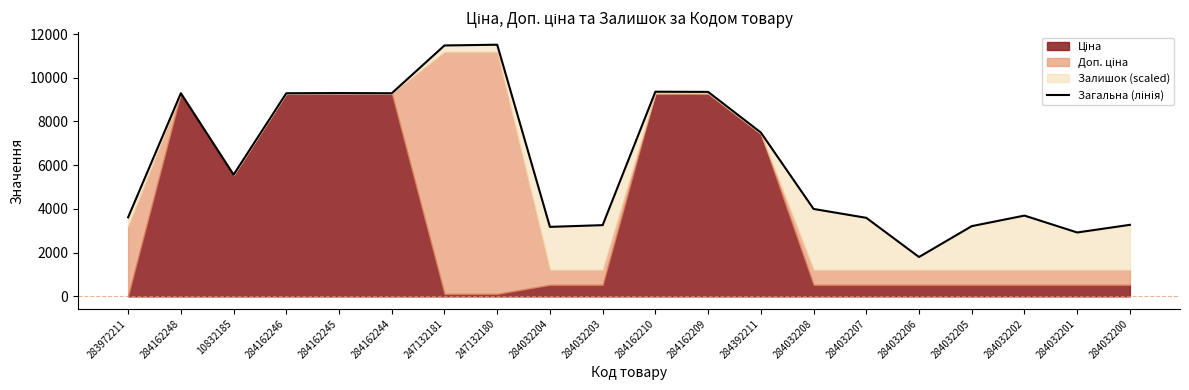

True or false: the data has more than 0 interior local peaks.

True